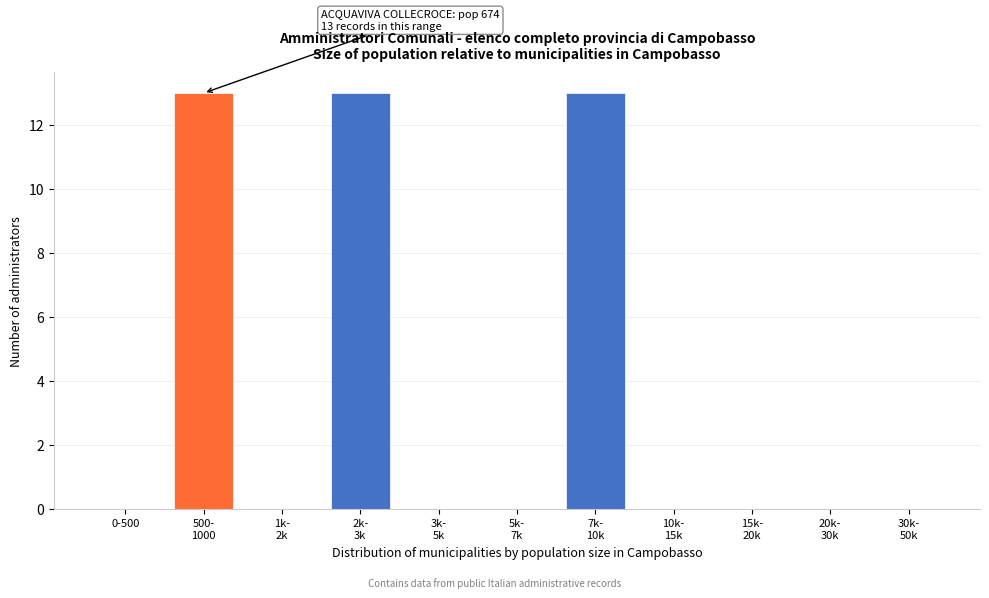

What is the greatest value displayed?

13